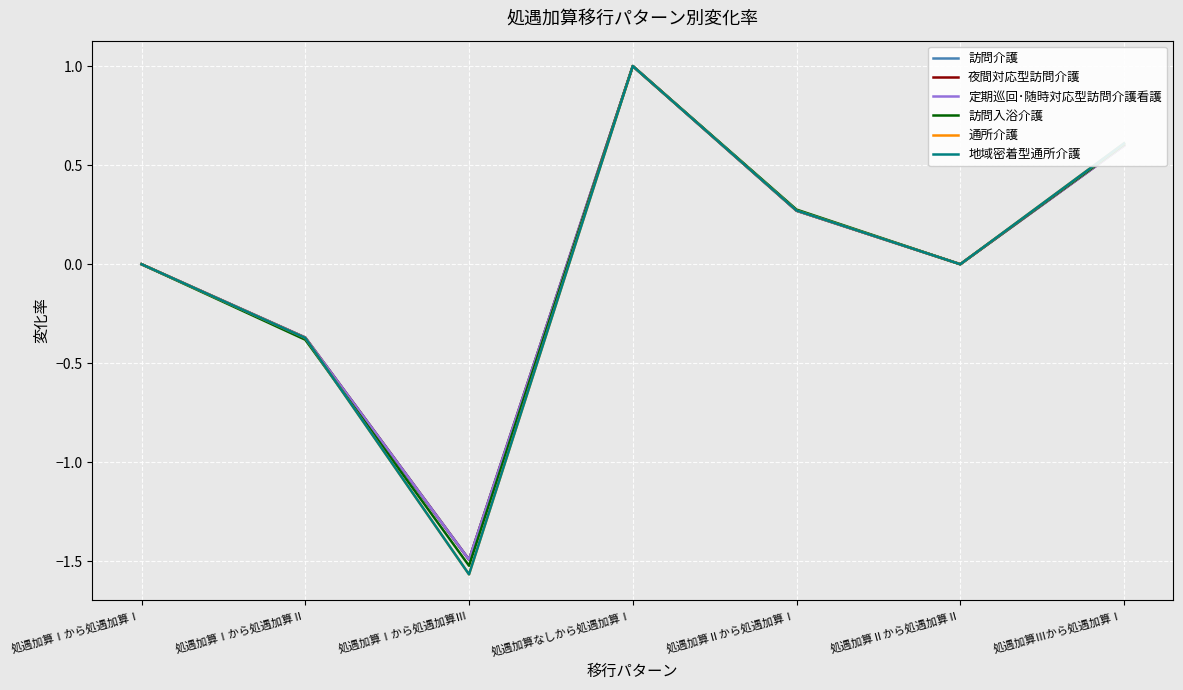

True or false: 通所介護 and 地域密着型通所介護 cross at least once.

False